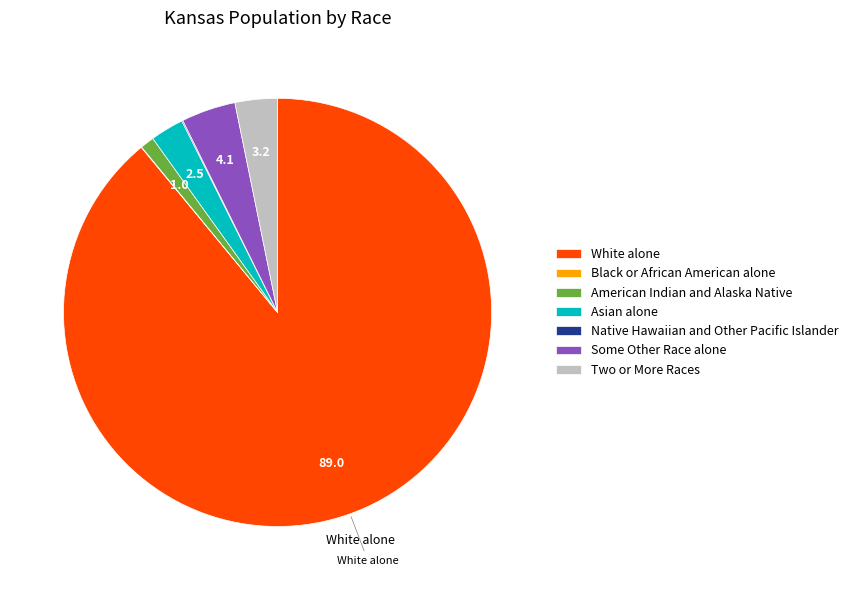

Is it true that White alone is 89% of the pie?

True